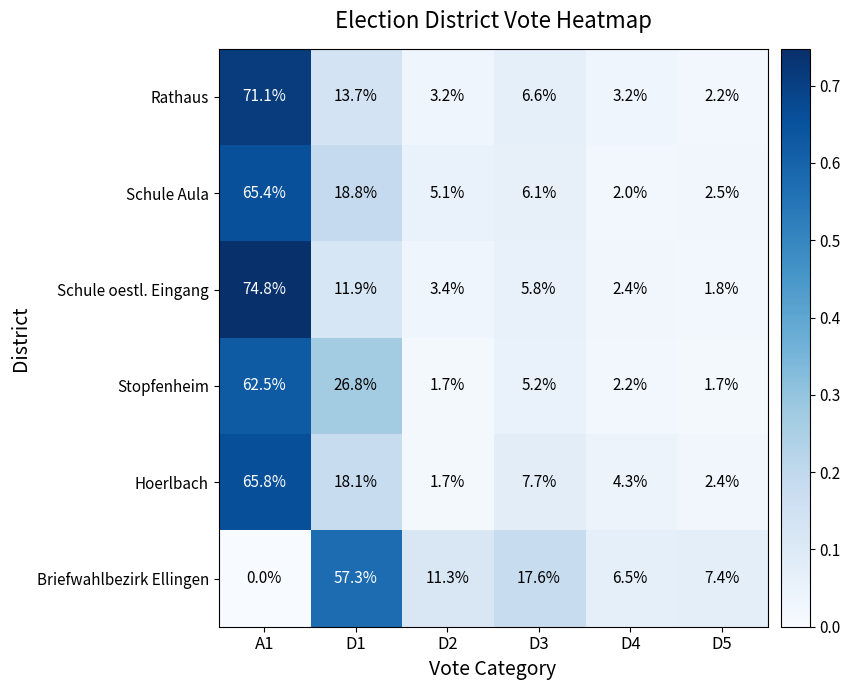

Which label corresponds to the largest value in the chart?

A1